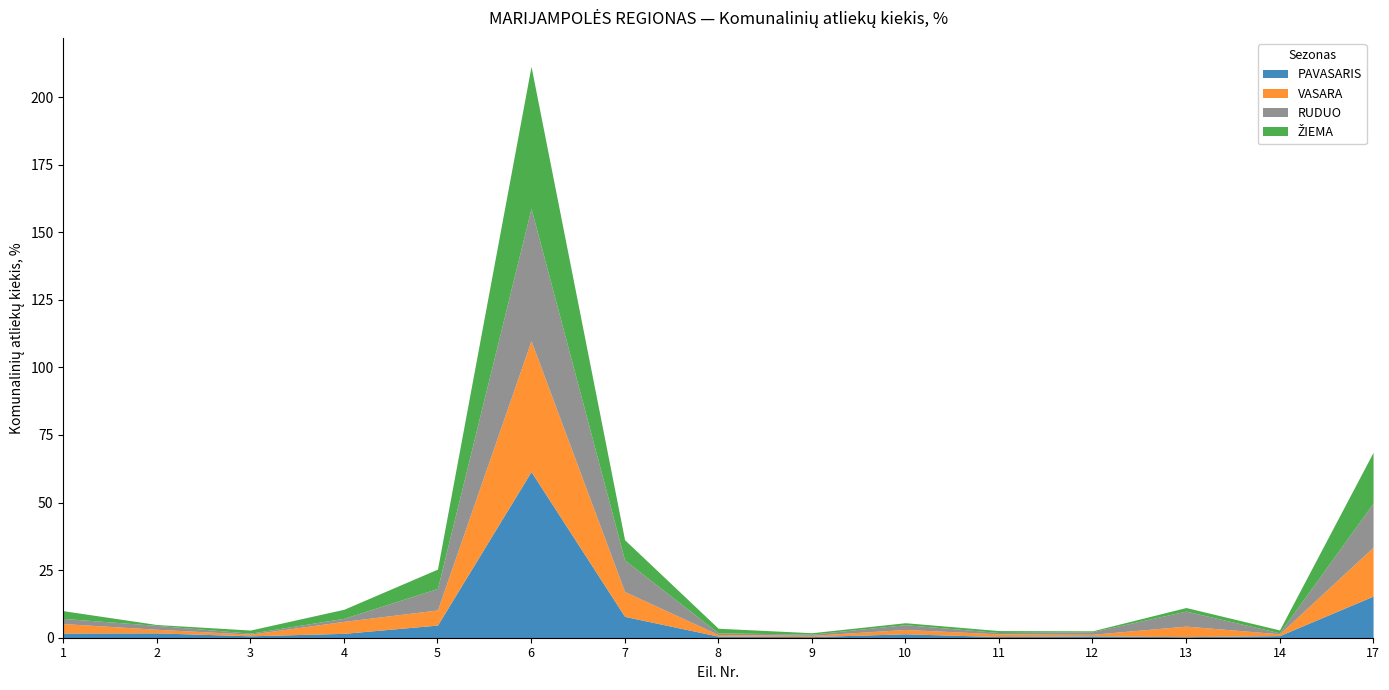

Which series has the widest spread of values?

PAVASARIS